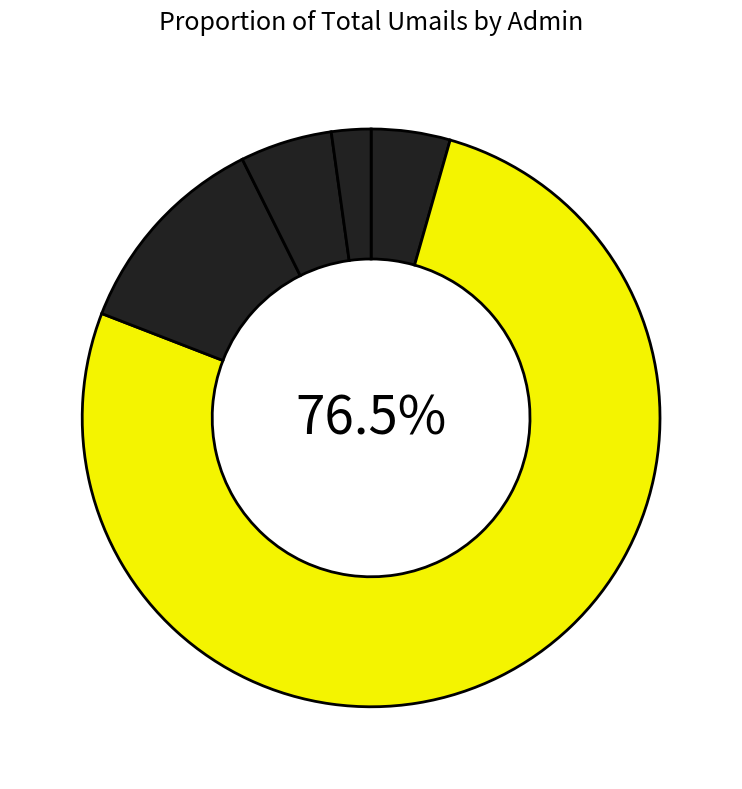

How many segments does this pie chart have?

5